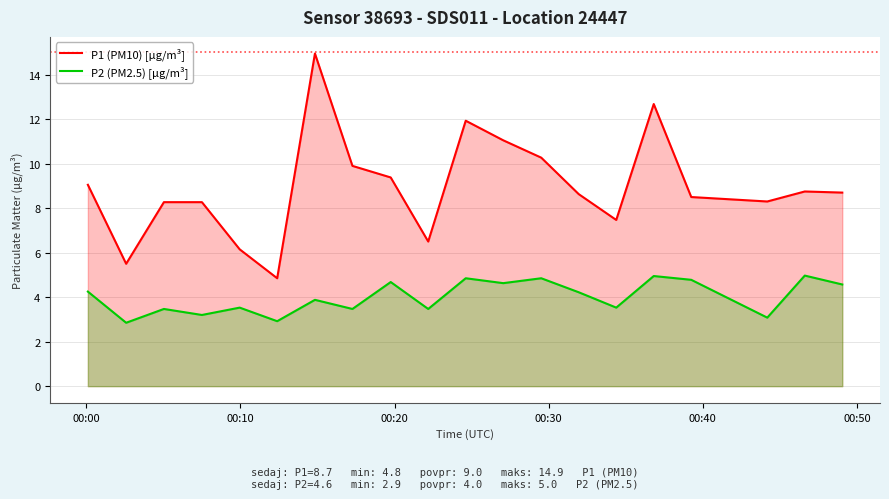

What is the smallest value displayed?

2.9